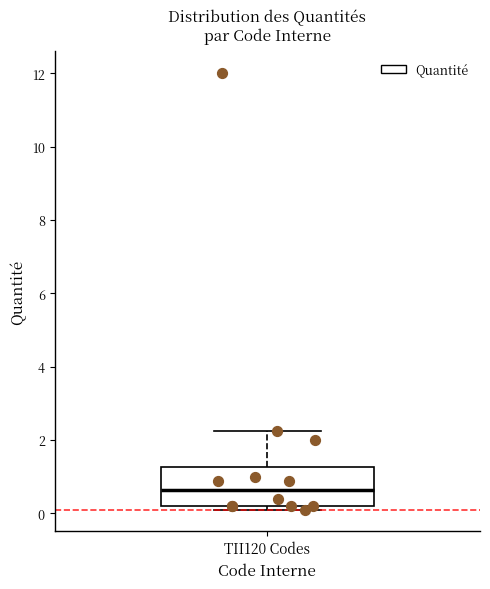

Where is the upper edge of the box for TII120 Codes on the y-axis? The values are not printed on the chart, so give them approximately, as read against the axis.

1.2